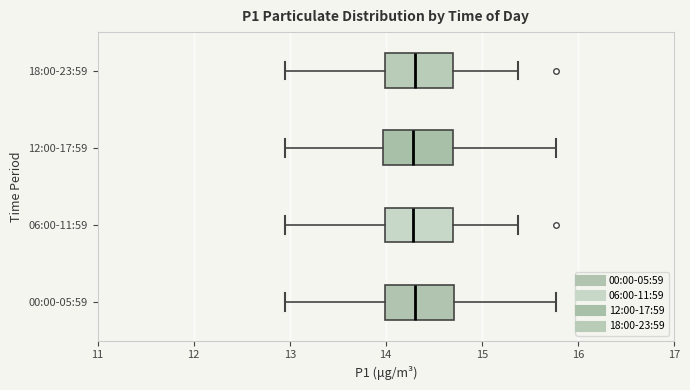

Where does the right whisker of the box for 12:00-17:59 end on the x-axis? The values are not printed on the chart, so give them approximately, as read against the axis.

15.8